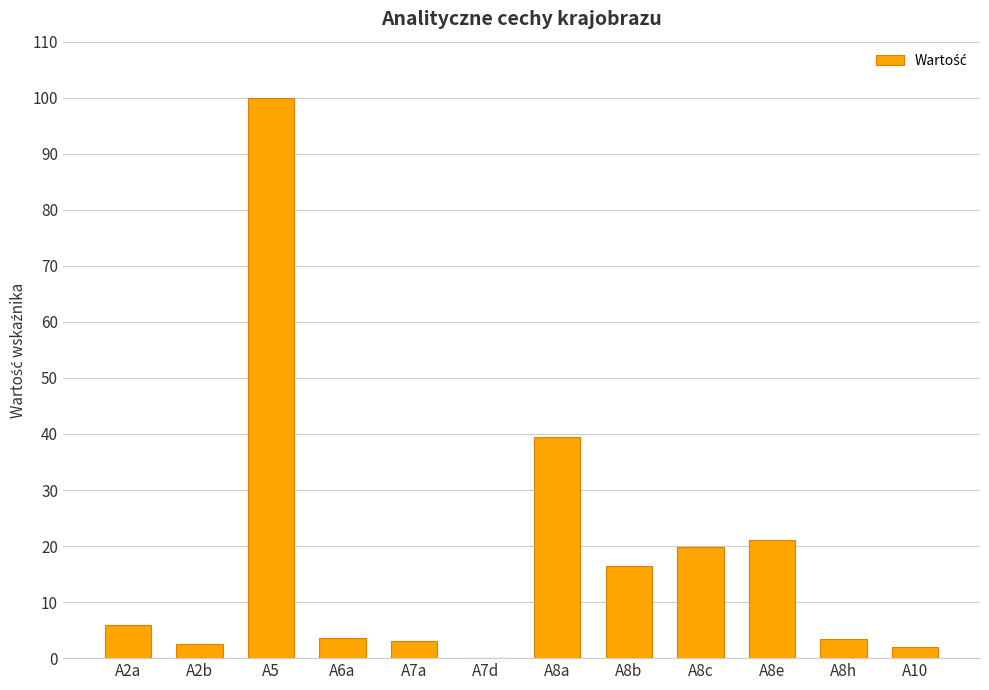

Are the bars horizontal?

No